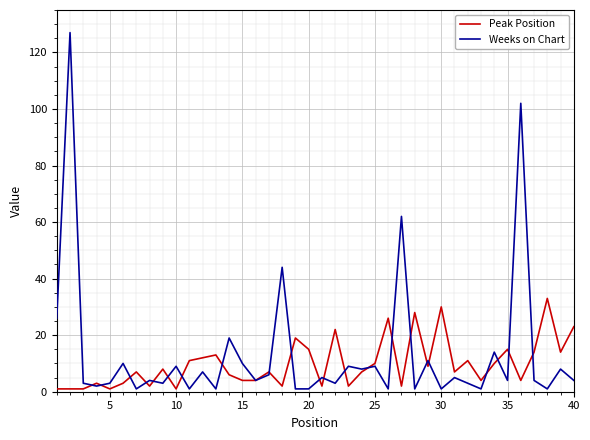

True or false: Peak Position and Weeks on Chart intersect in this chart.

True